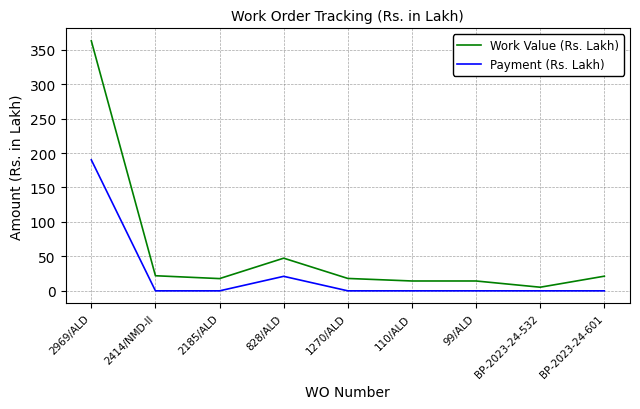

How many lines are shown in the chart?

2